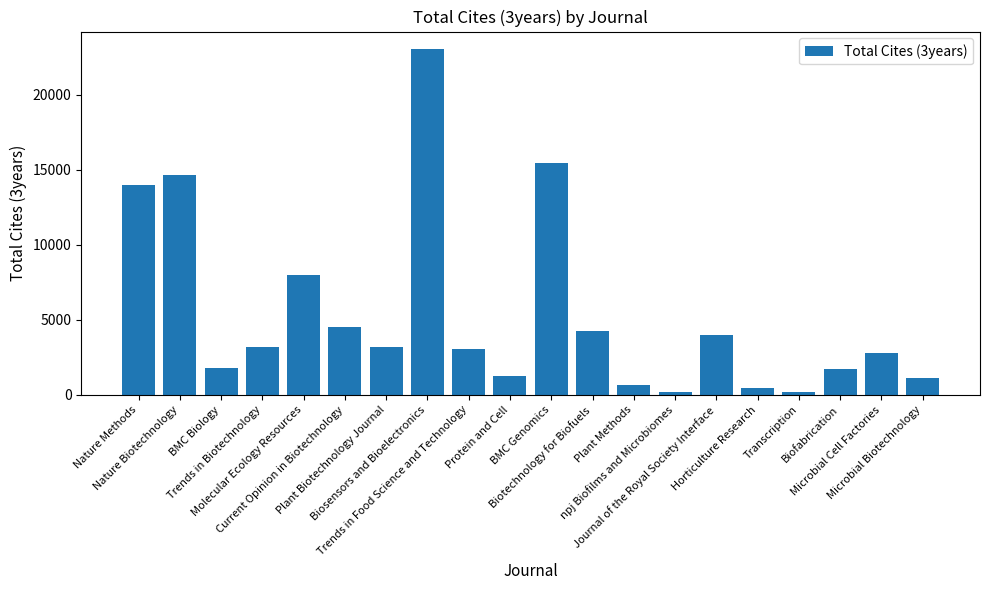

What is the difference between the second highest and minimum values?

15268